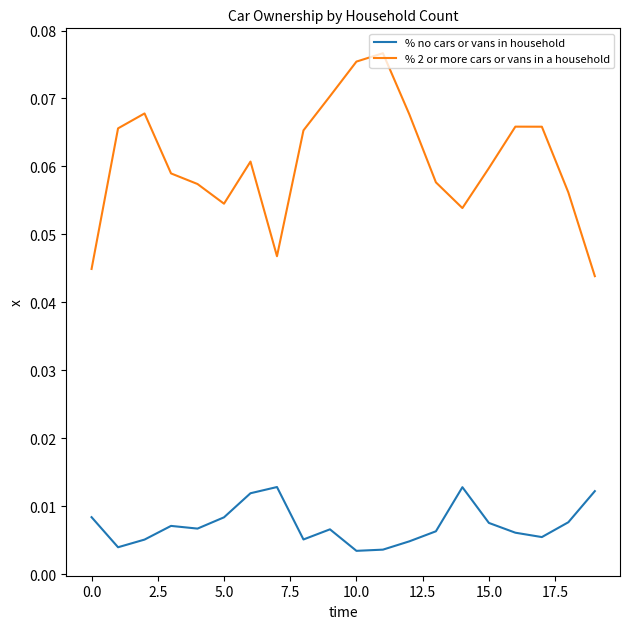

Which series has the largest range (max minus min)?

% 2 or more cars or vans in a household